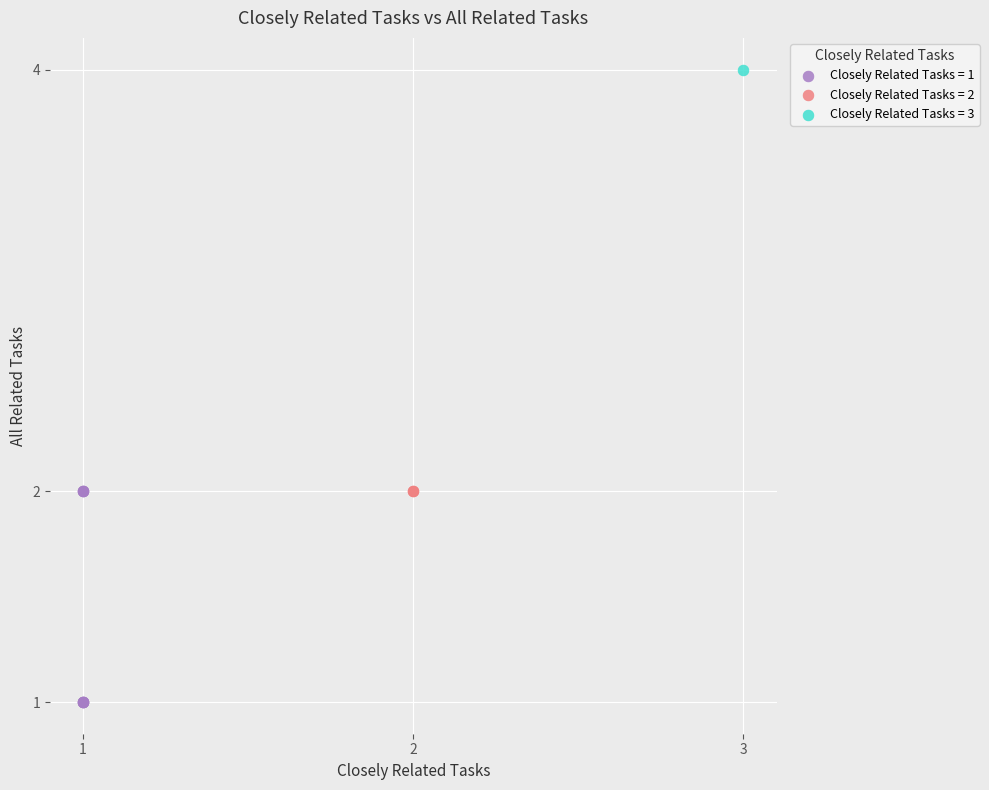

Which series reaches the maximum Y coordinate?

Closely Related Tasks = 3